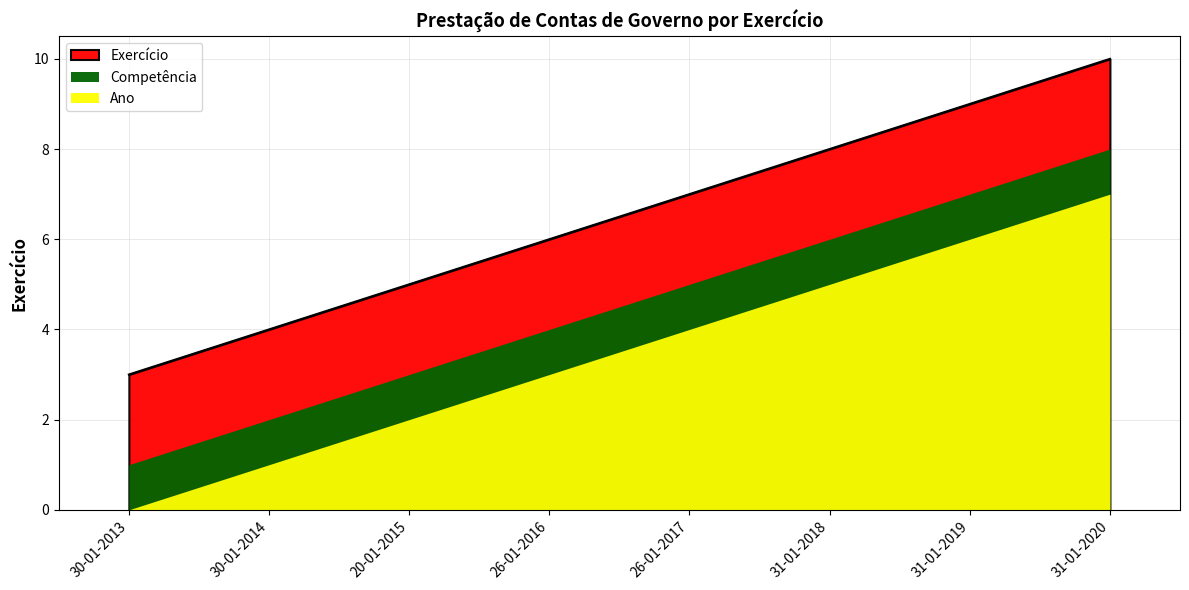

What is the average value?

6